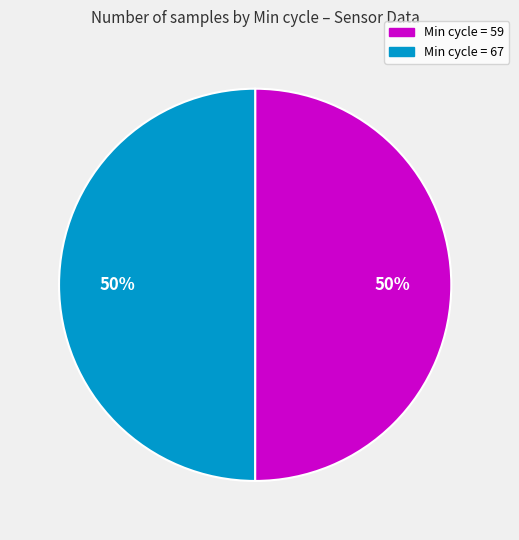

How many segments does this pie chart have?

2